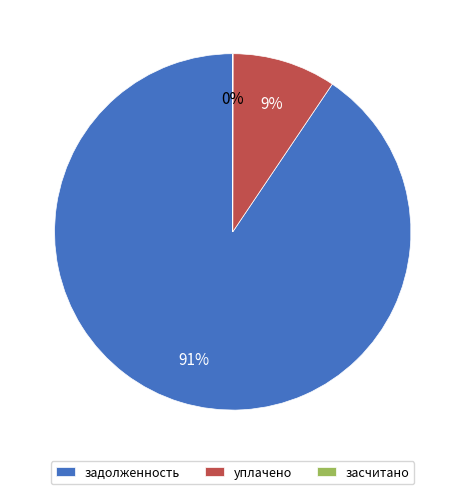

What is the largest slice in the pie chart?

задолженность